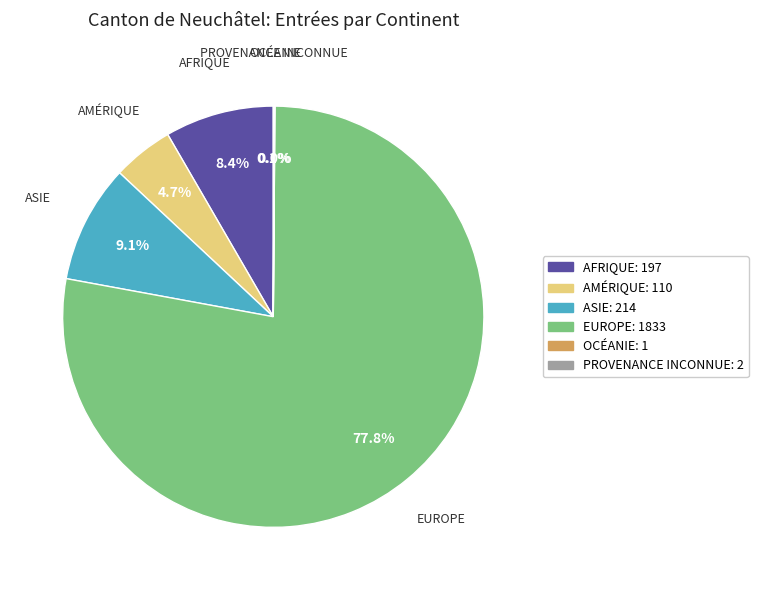

Is there any slice that represents more than half of the pie?

Yes